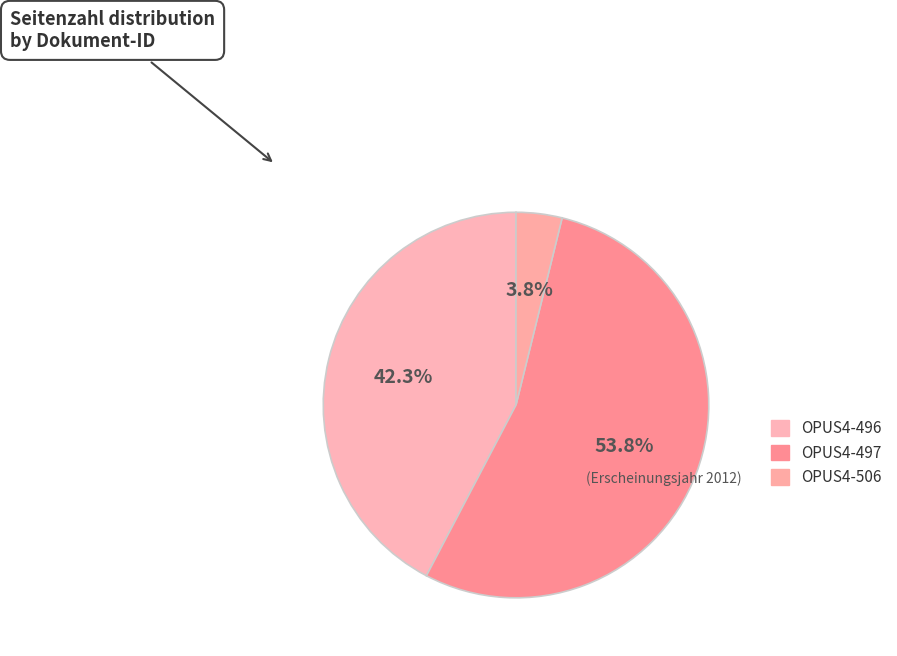

Which slice is the largest?

OPUS4-497